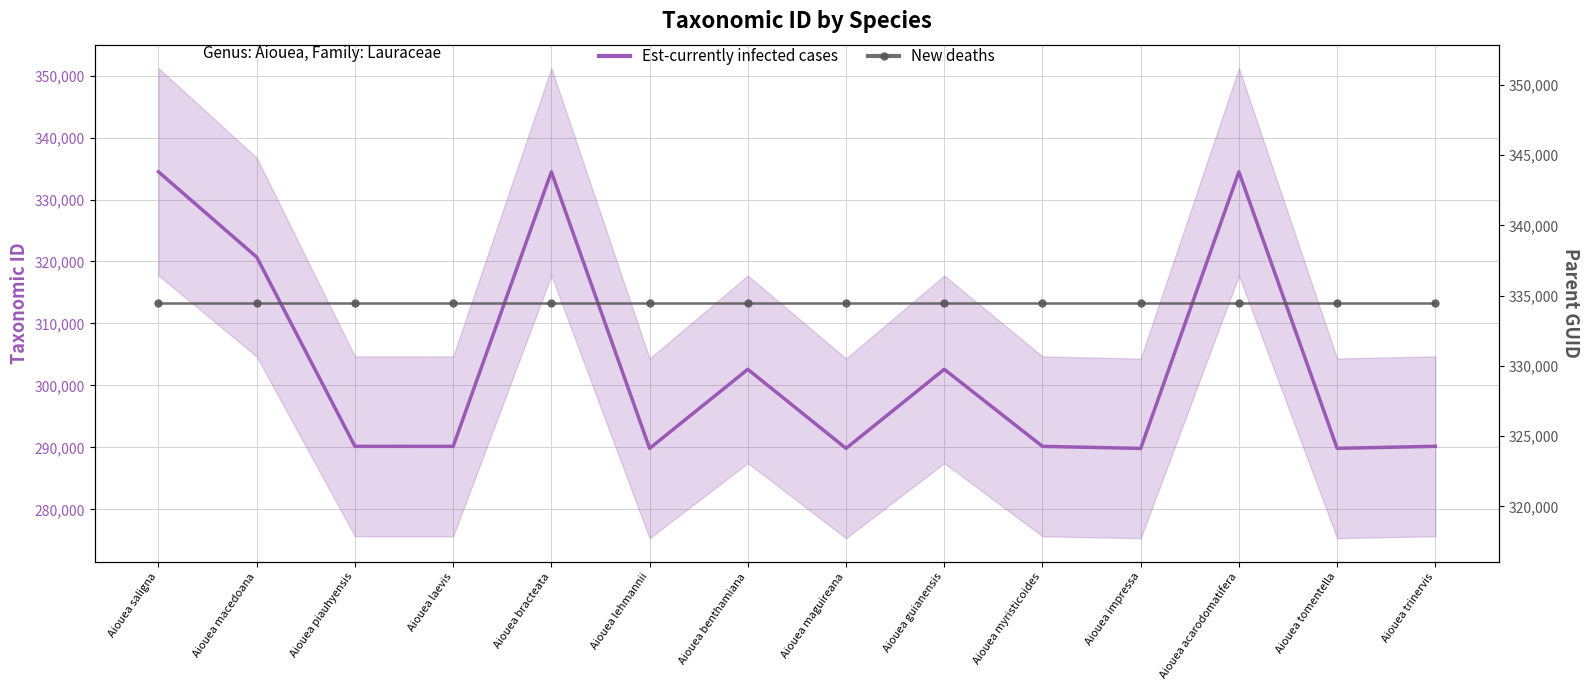

Reading left to right, list all the values displayed in this chart.

Est-currently infected cases: 334468	320701	290174	290168	334465	289843	302601	289848	302602	290172	289840	334462	289855	290178
New deaths: 334459	334459	334459	334459	334459	334459	334459	334459	334459	334459	334459	334459	334459	334459